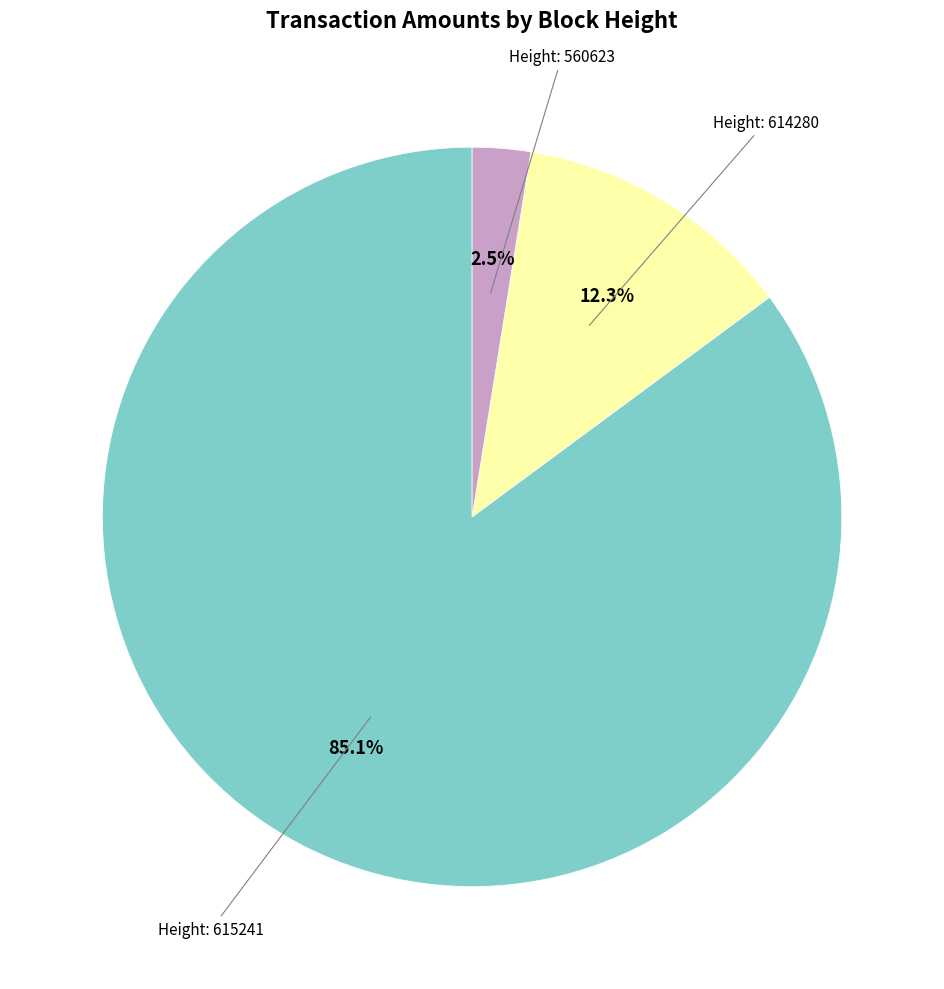

Does any single category account for the majority?

Yes